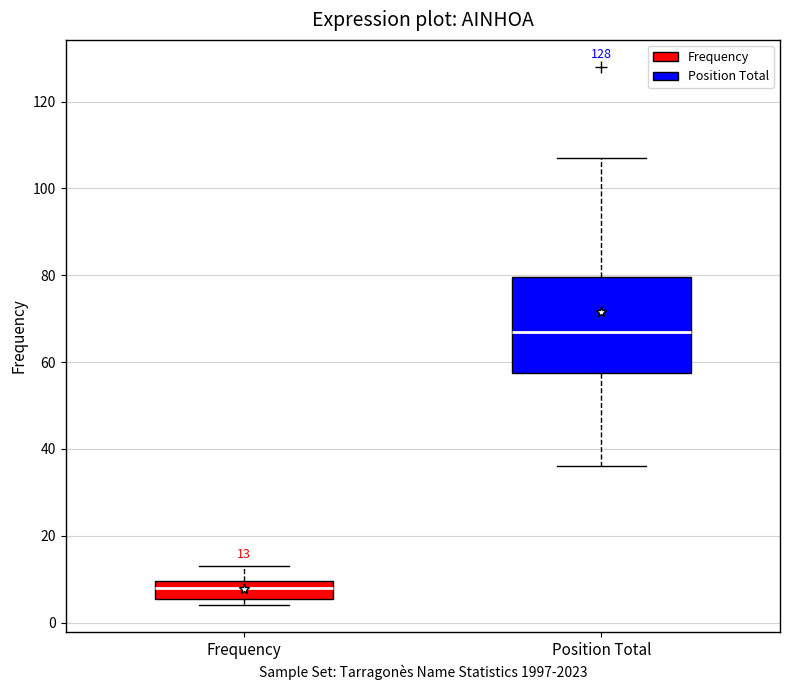

Which box's median line is the lowest?

Frequency